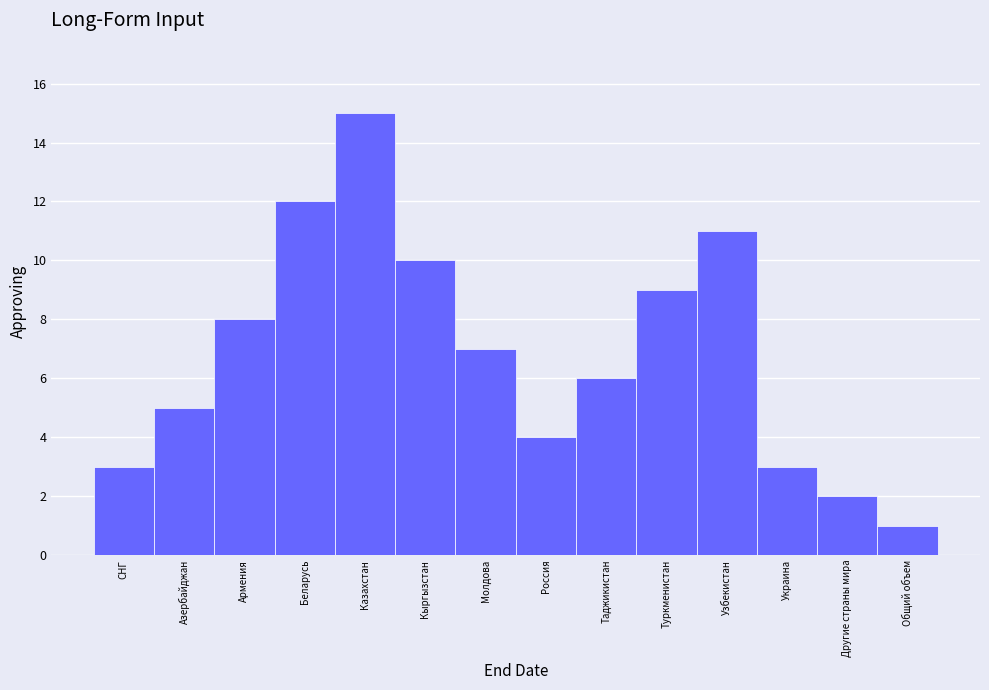

Reading left to right, transcribe all the data shown in this chart.

3	5	8	12	15	10	7	4	6	9	11	3	2	1